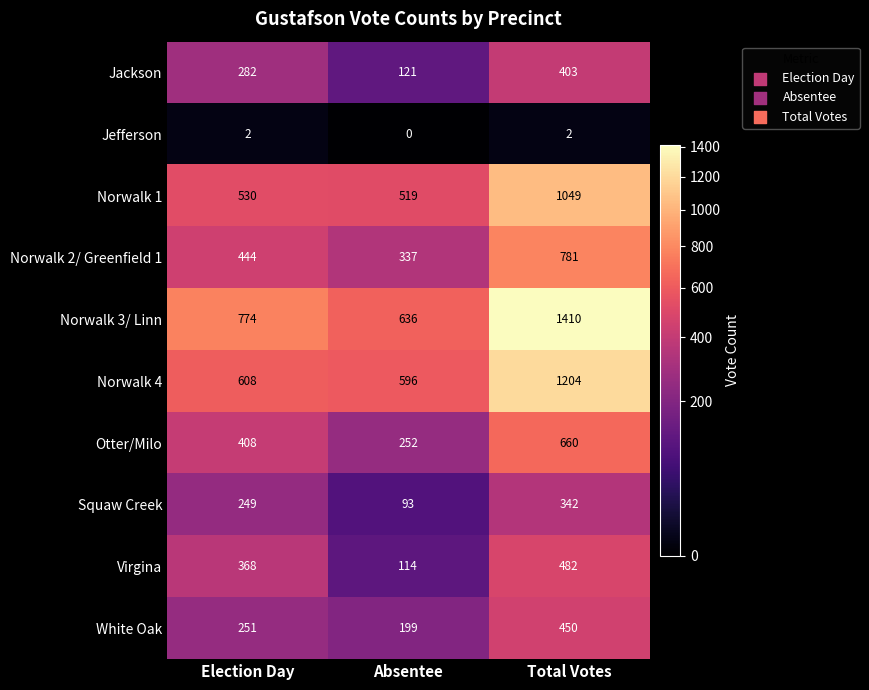

At Total Votes, list the series in order from smallest to largest.

Jefferson, Squaw Creek, Jackson, White Oak, Virgina, Otter/Milo, Norwalk 2/ Greenfield 1, Norwalk 1, Norwalk 4, Norwalk 3/ Linn